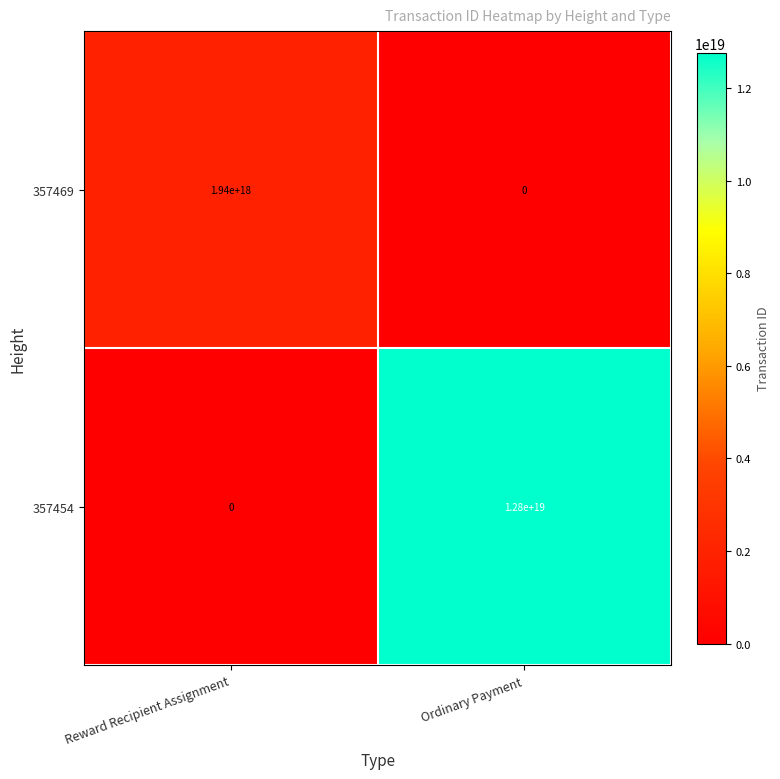

How many data points in 357469 are less than 1940000000000000000?

1